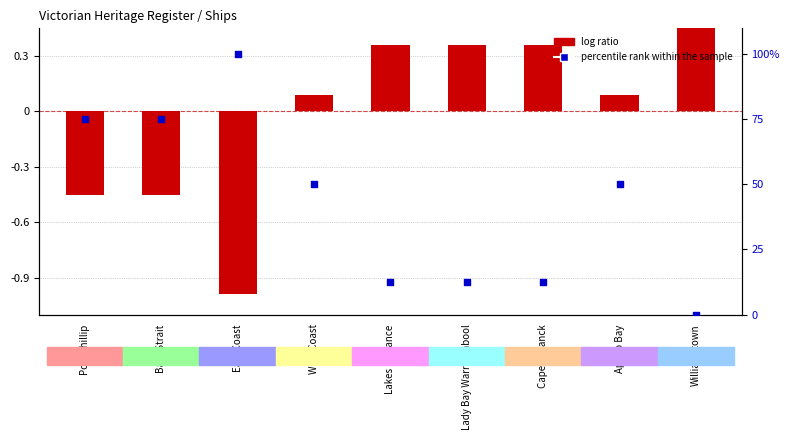

What is the total value across all series at Lakes Entrance?

12.9